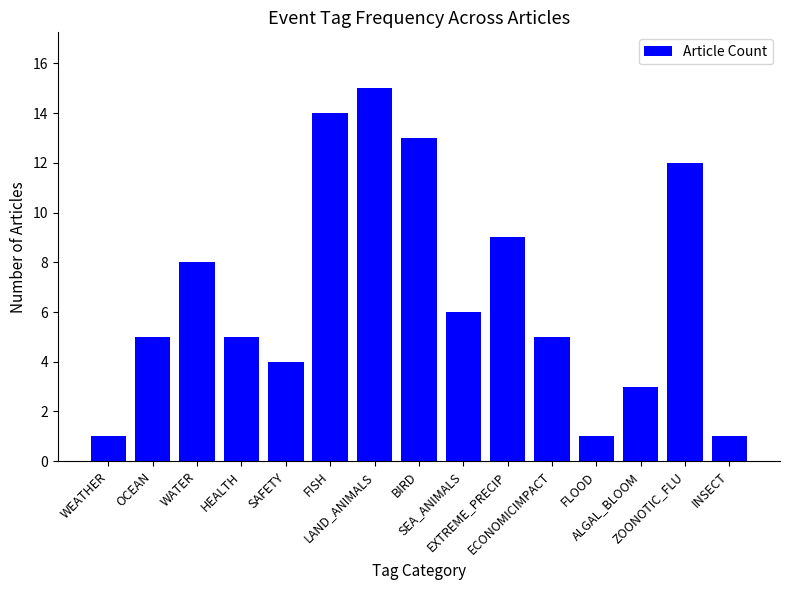

Are the bars horizontal?

No